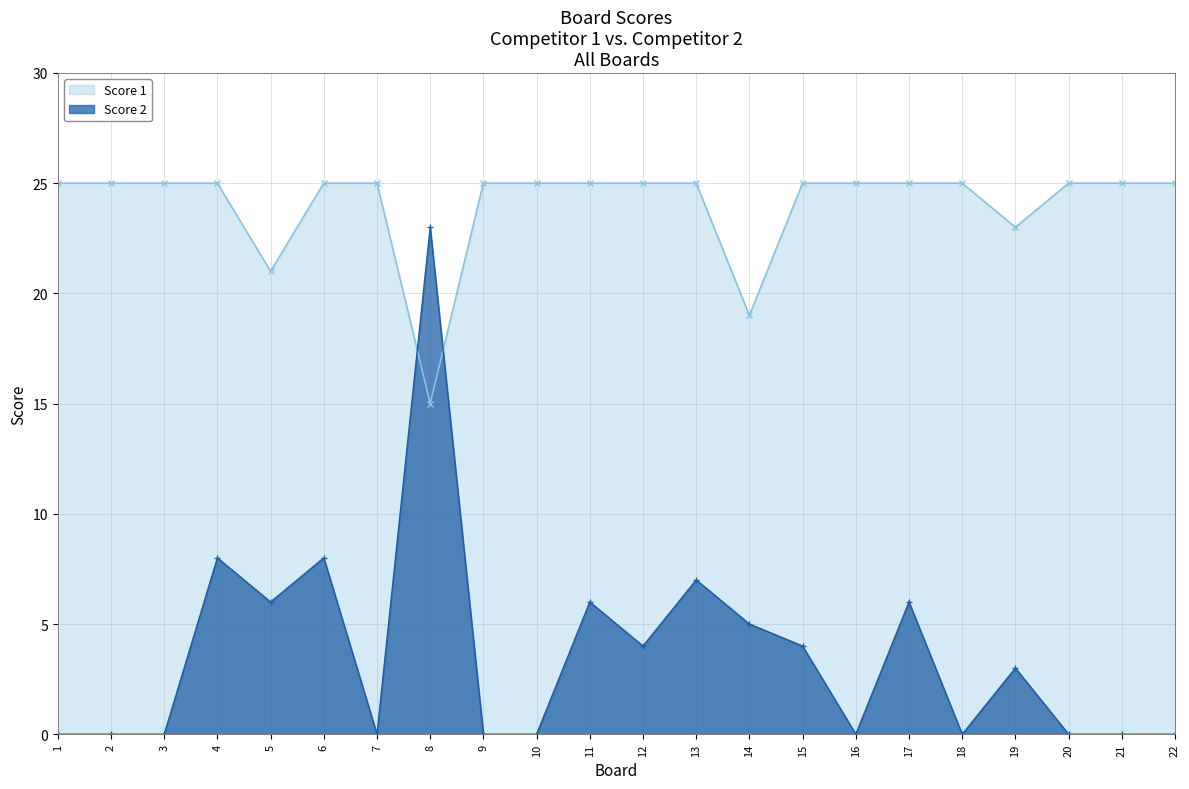

At which label does Score 1 reach its peak?

1